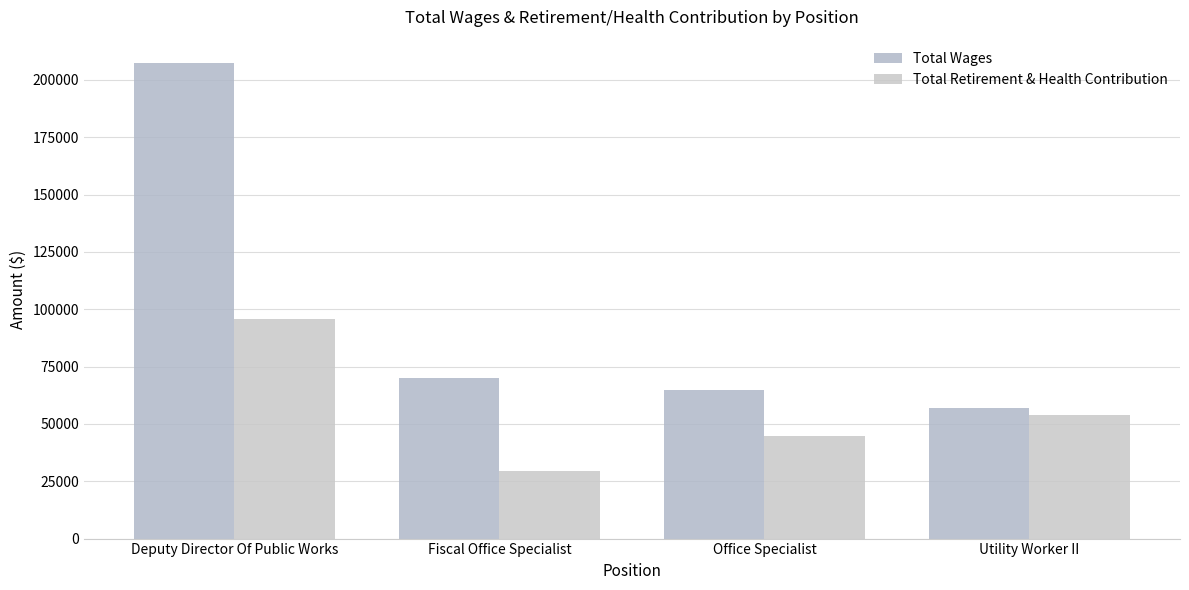

How many Total Retirement & Health Contribution values are between 44873 and 95721?

3